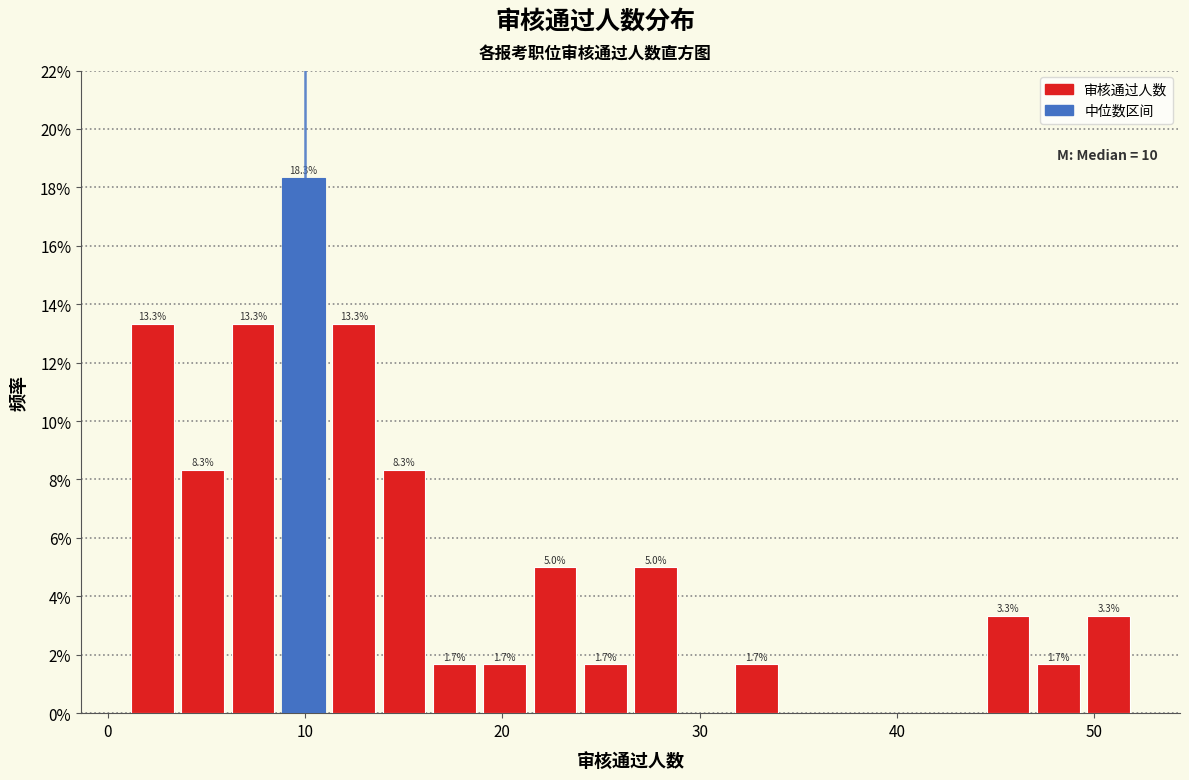

Read against the x-axis, roughly where is the centre of the tallest bar?

10